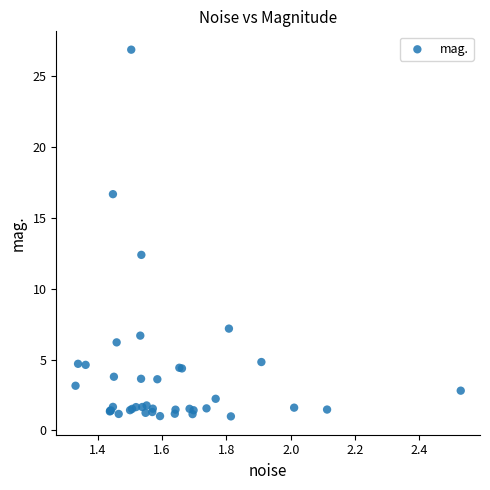

What Y value in the scatter plot is closest to 13?

12.4